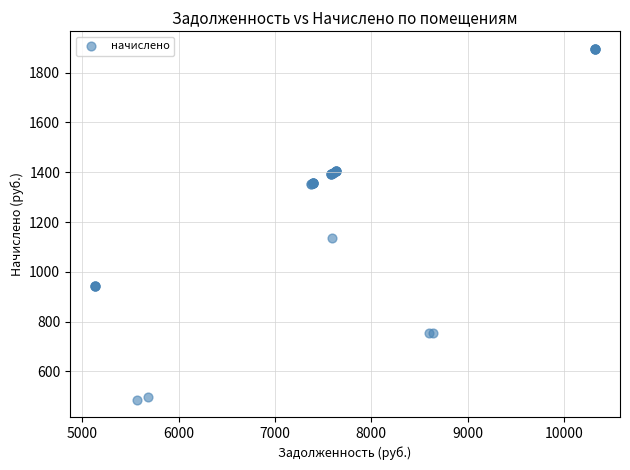

What Y value in the scatter plot is closest to 1191?

1137.0